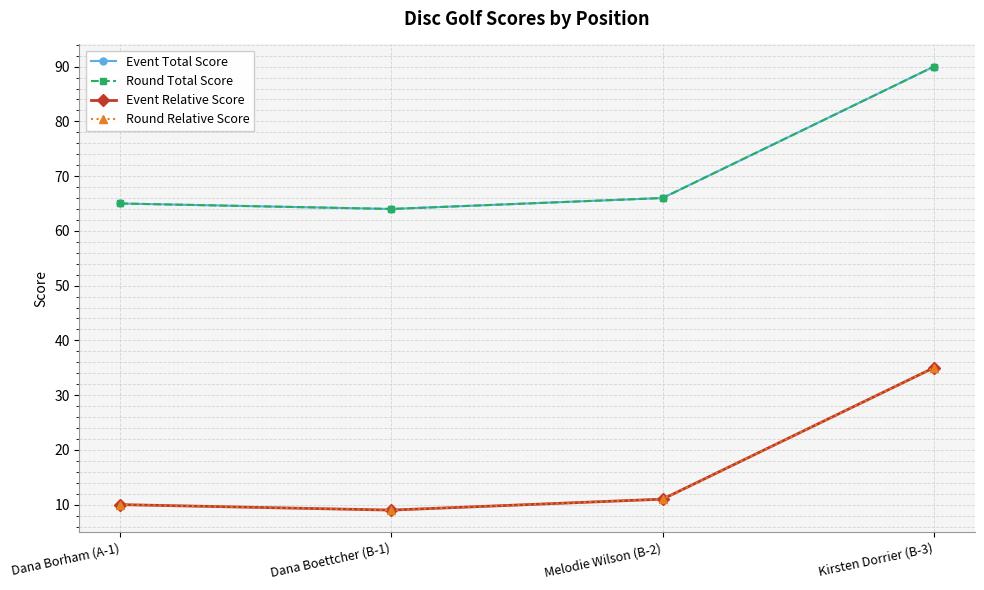

What is the approximate value of Event Total Score at Dana Borham (A-1), to the nearest 10?

60